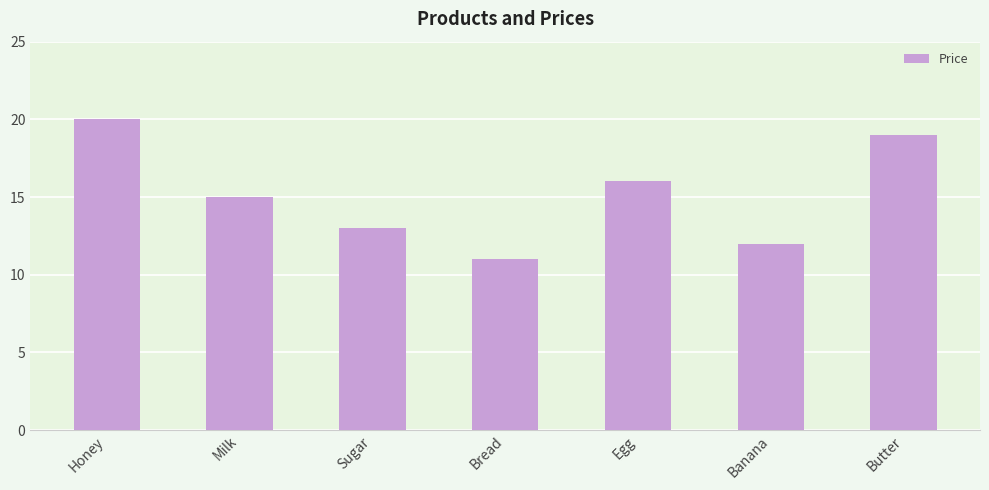

Which category has the lowest value across all series?

Bread